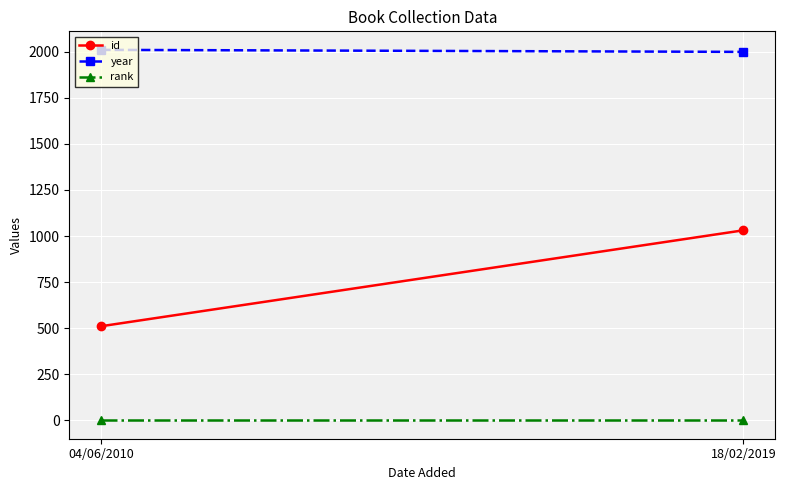

What is the average value of the rank series?

1